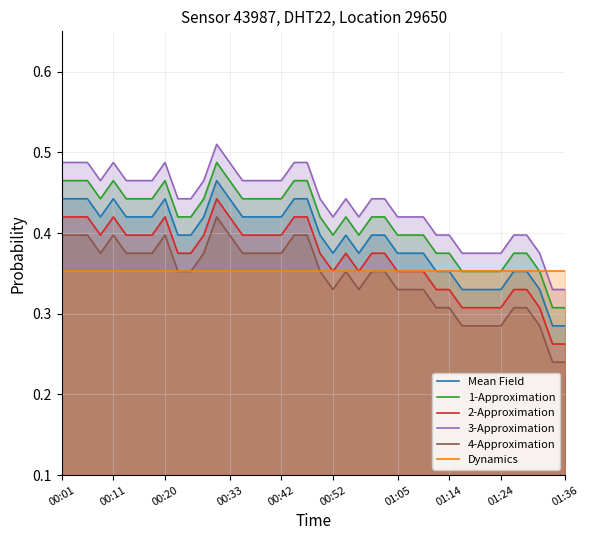

What is the maximum value for 4-Approximation?

0.4